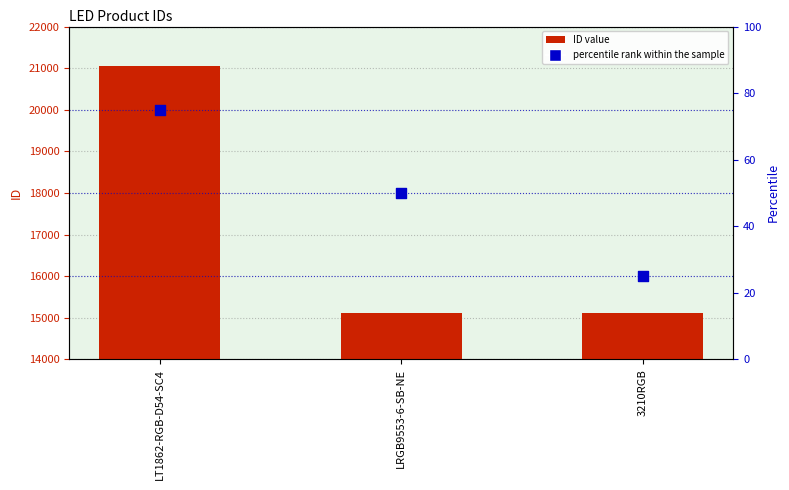

Which series reaches the maximum Y coordinate?

ID value